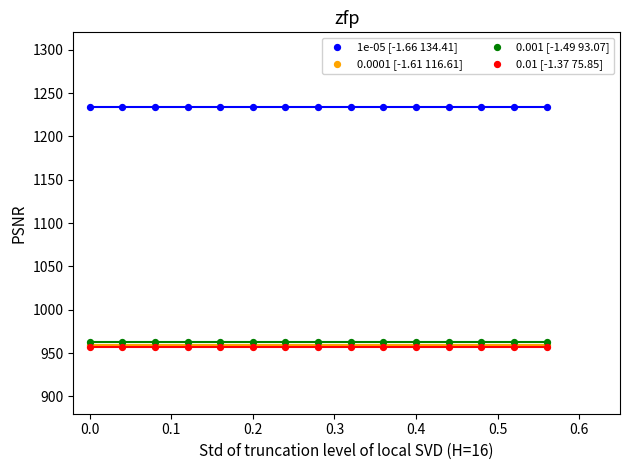

What are all the series names shown in the legend?

1e-05 [-1.66 134.41], 0.0001 [-1.61 116.61], 0.001 [-1.49 93.07], 0.01 [-1.37 75.85]